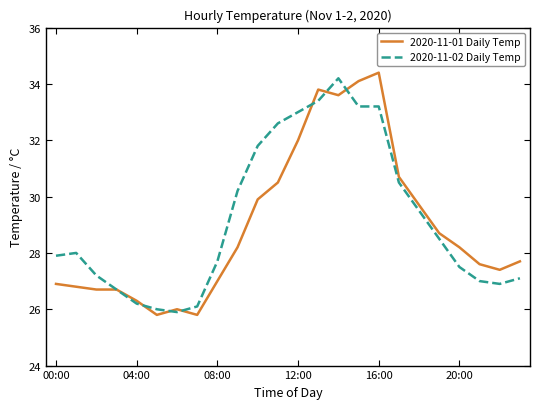

What is the difference between the maximum and minimum values in the 2020-11-01 Daily Temp series?

8.6